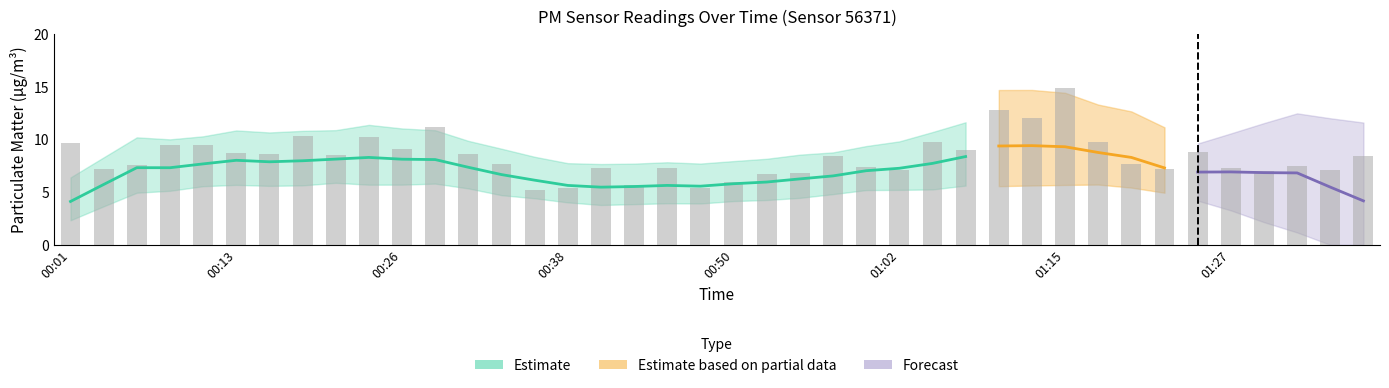

Where does the data first go above 8?

00:01